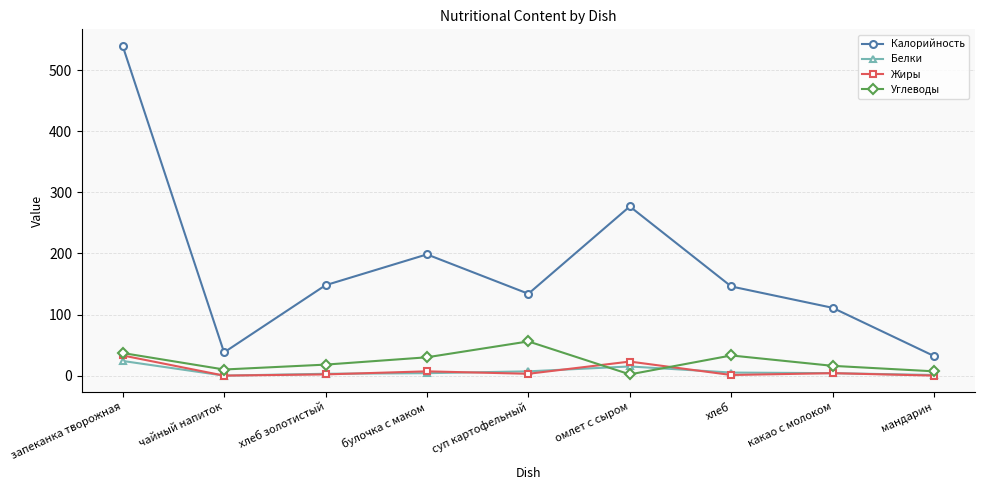

What is the total value across all series at булочка с маком?

239.5